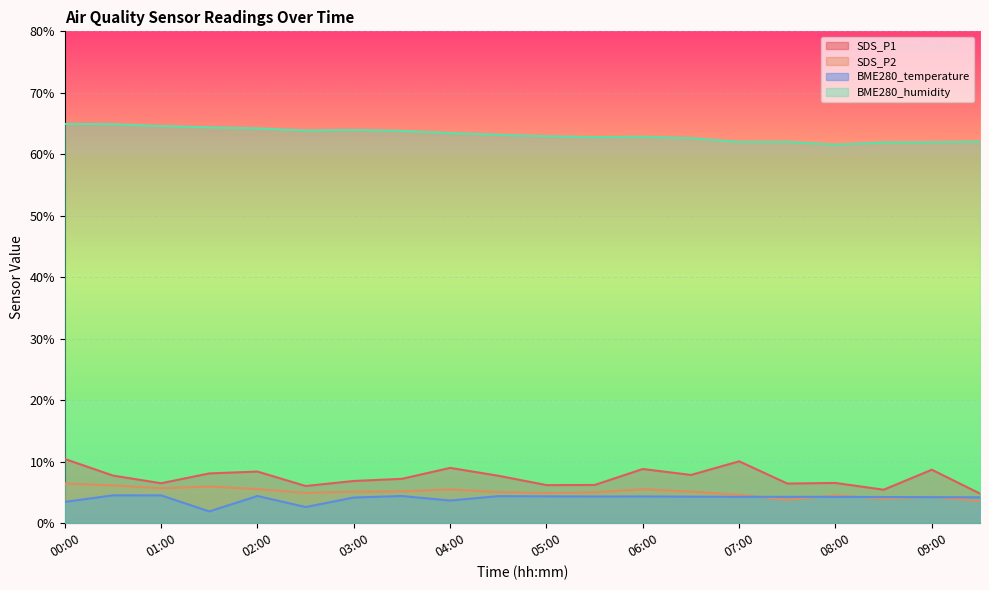

How many lines are shown in the chart?

4